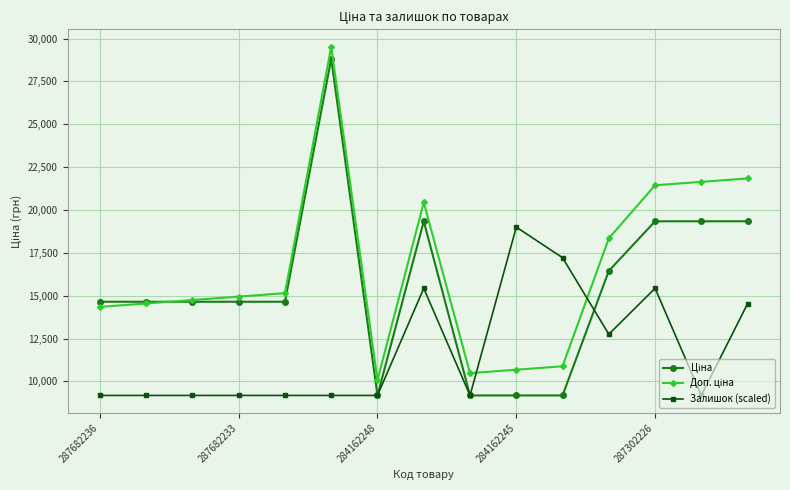

Is this an area chart (filled region under the line)?

No